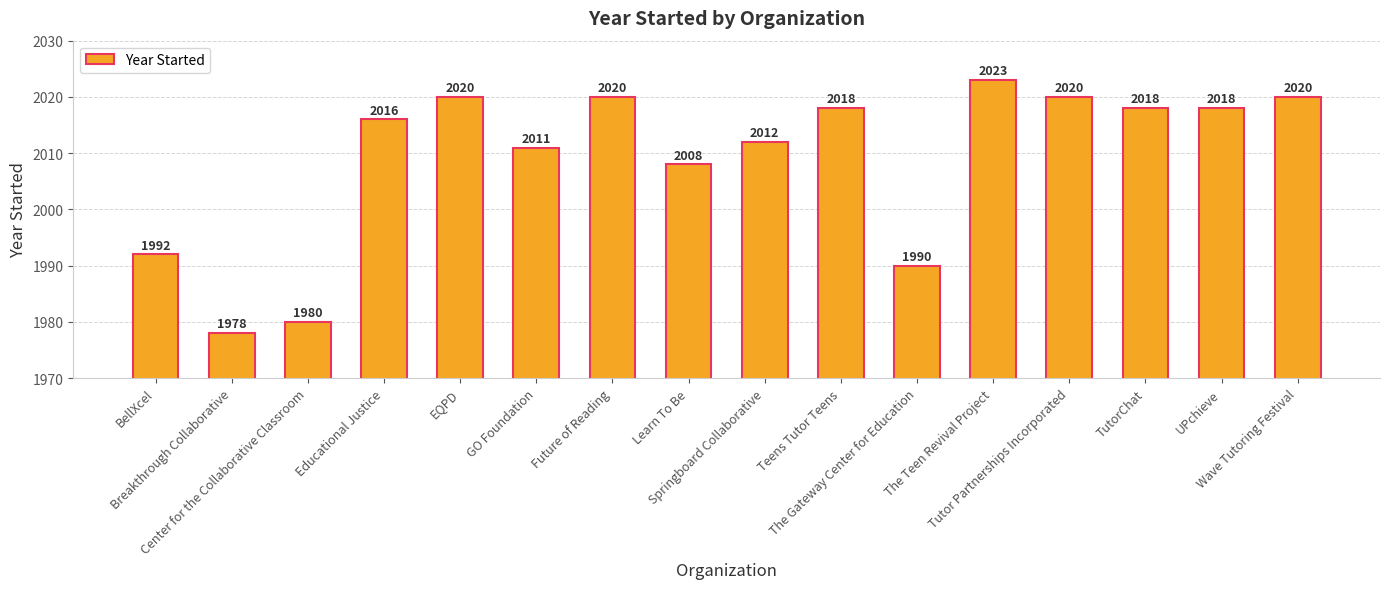

What is the difference between the second highest and second lowest values?

40